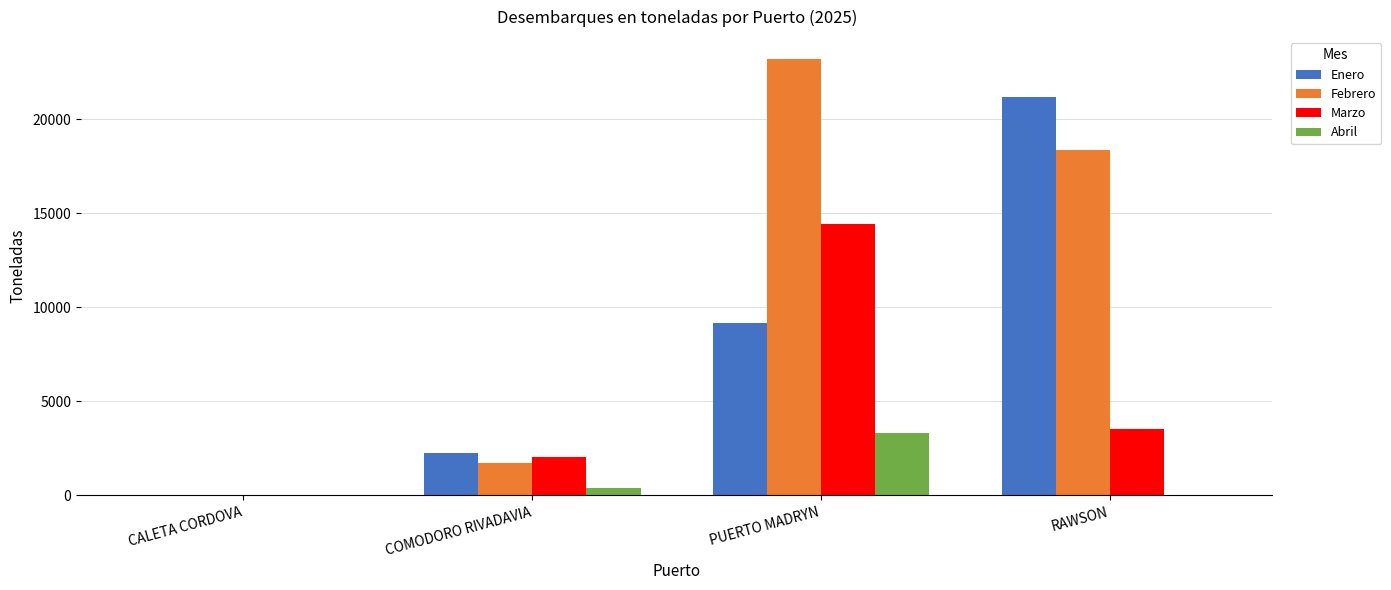

What is the total value across all series at PUERTO MADRYN?

50081.5